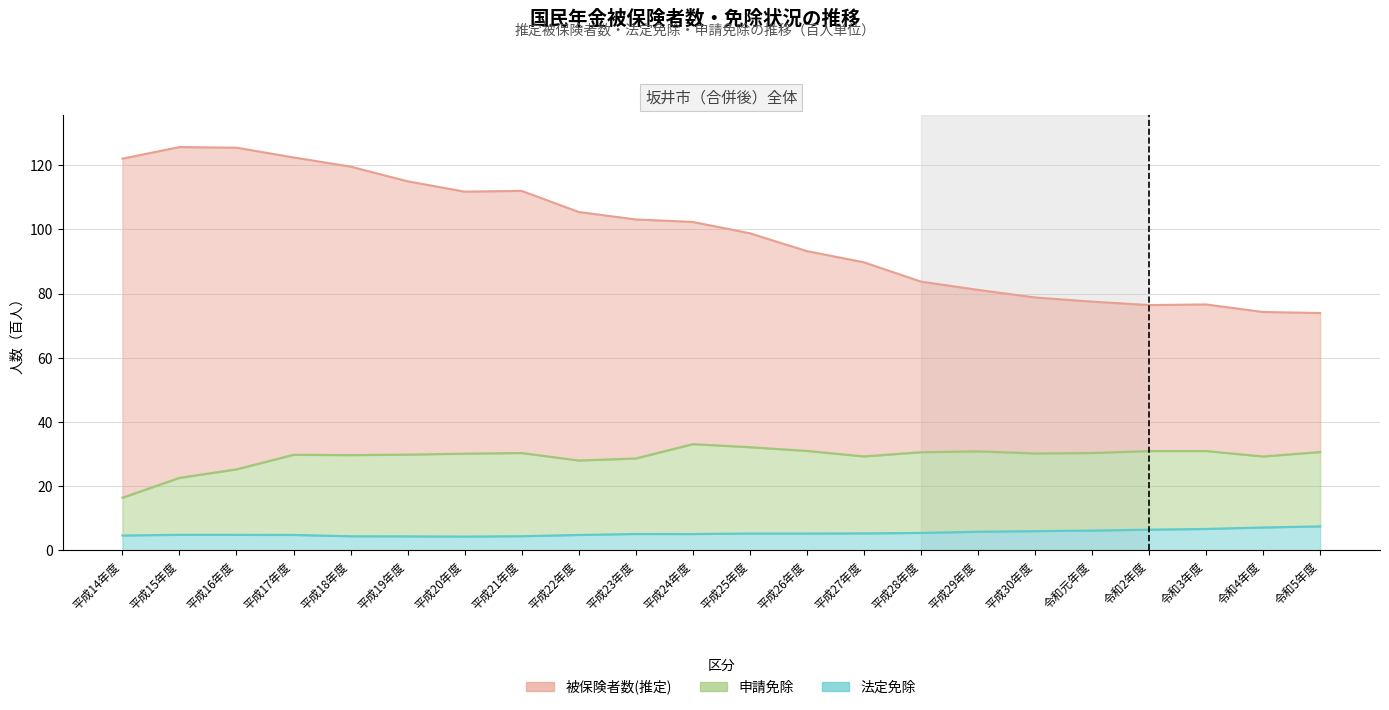

What position from the left is 平成21年度?

8